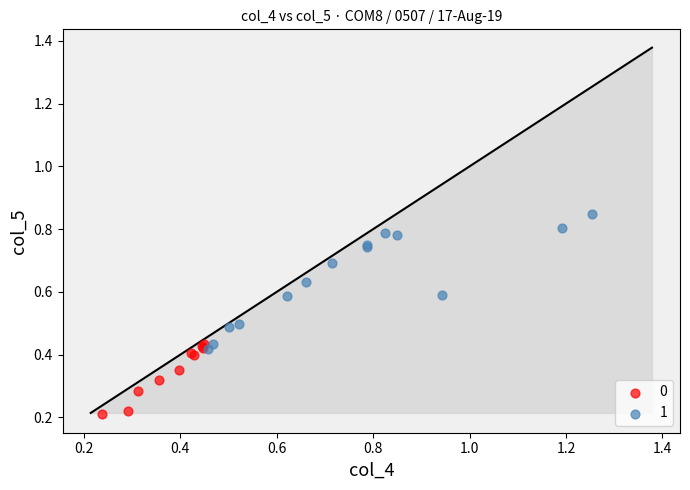

Which series has the largest Y range (max minus min)?

1